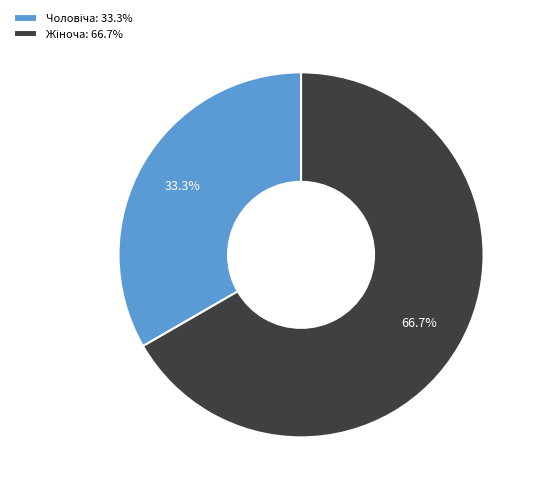

Is there any slice that represents more than half of the pie?

Yes